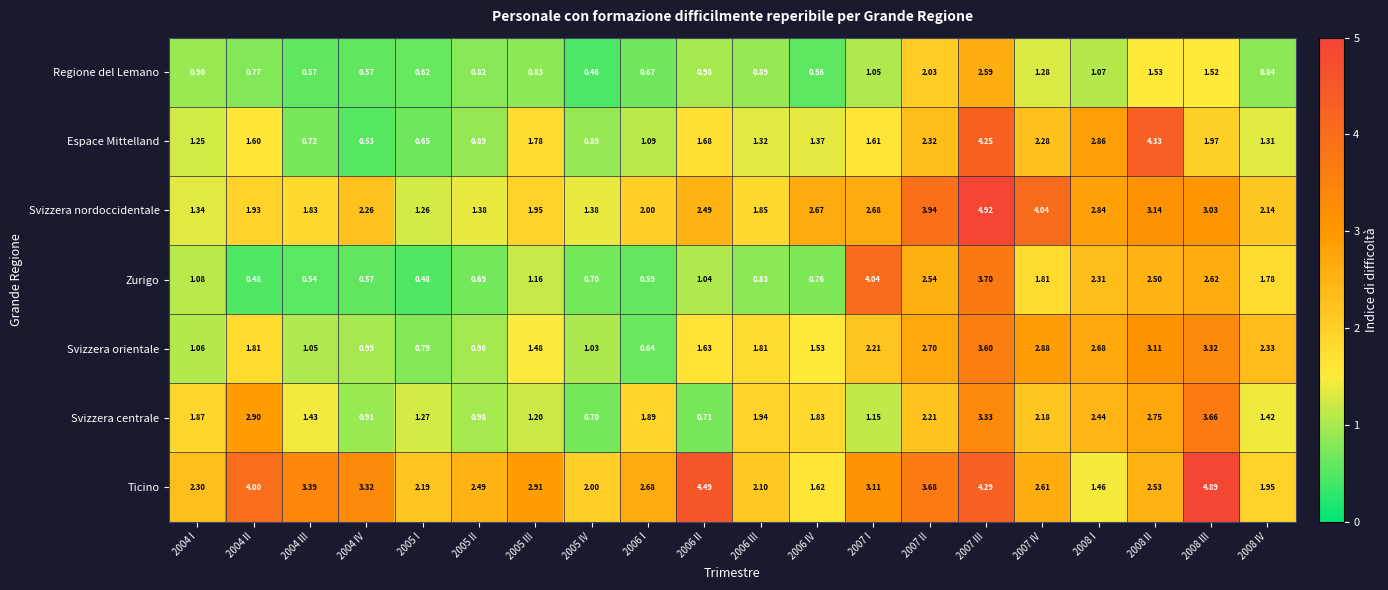

Rank the series at 2008 II from highest to lowest value.

Espace Mittelland, Svizzera nordoccidentale, Svizzera orientale, Svizzera centrale, Ticino, Zurigo, Regione del Lemano